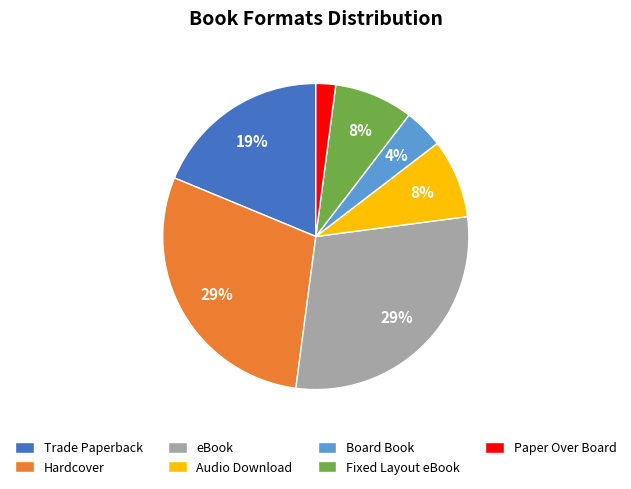

Does any single category account for the majority?

No